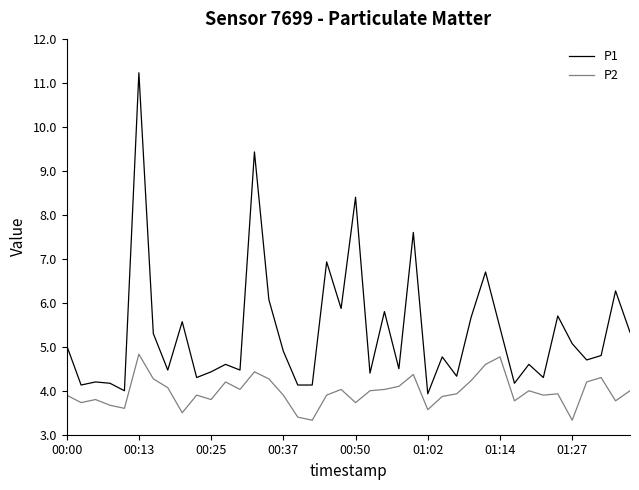

In P2, how many points are higher than both neighbors (excluding endpoints)?

11